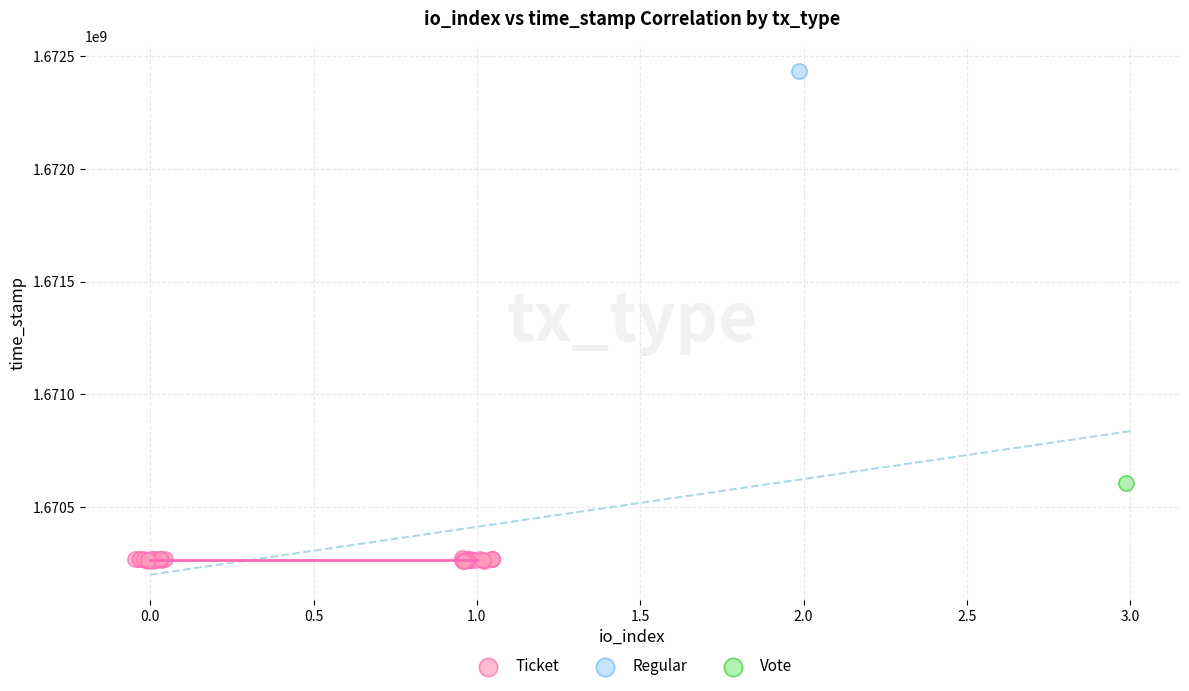

What are all the series names shown in the legend?

Ticket, Regular, Vote